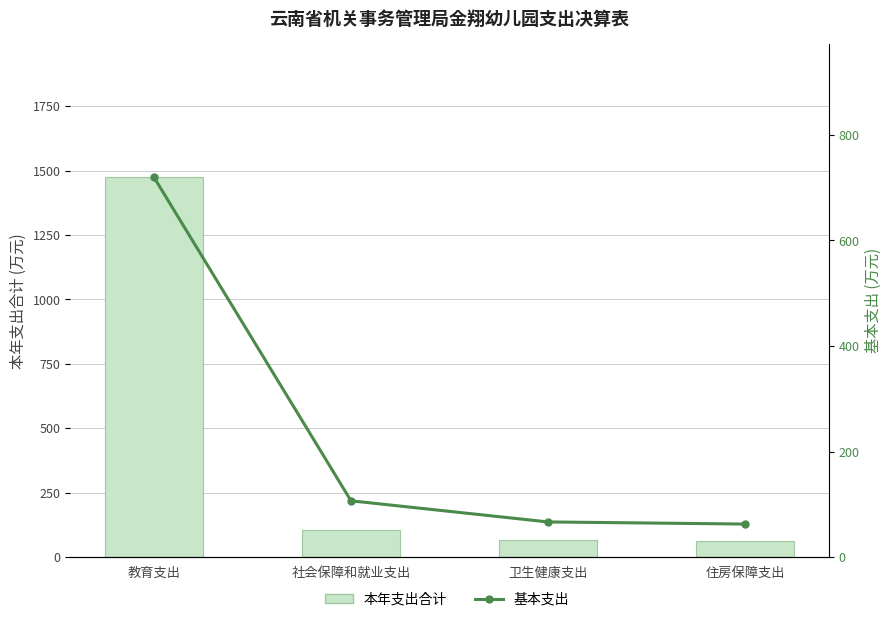

What is the sum of the 本年支出合计 values at 社会保障和就业支出 and 住房保障支出?

169.7